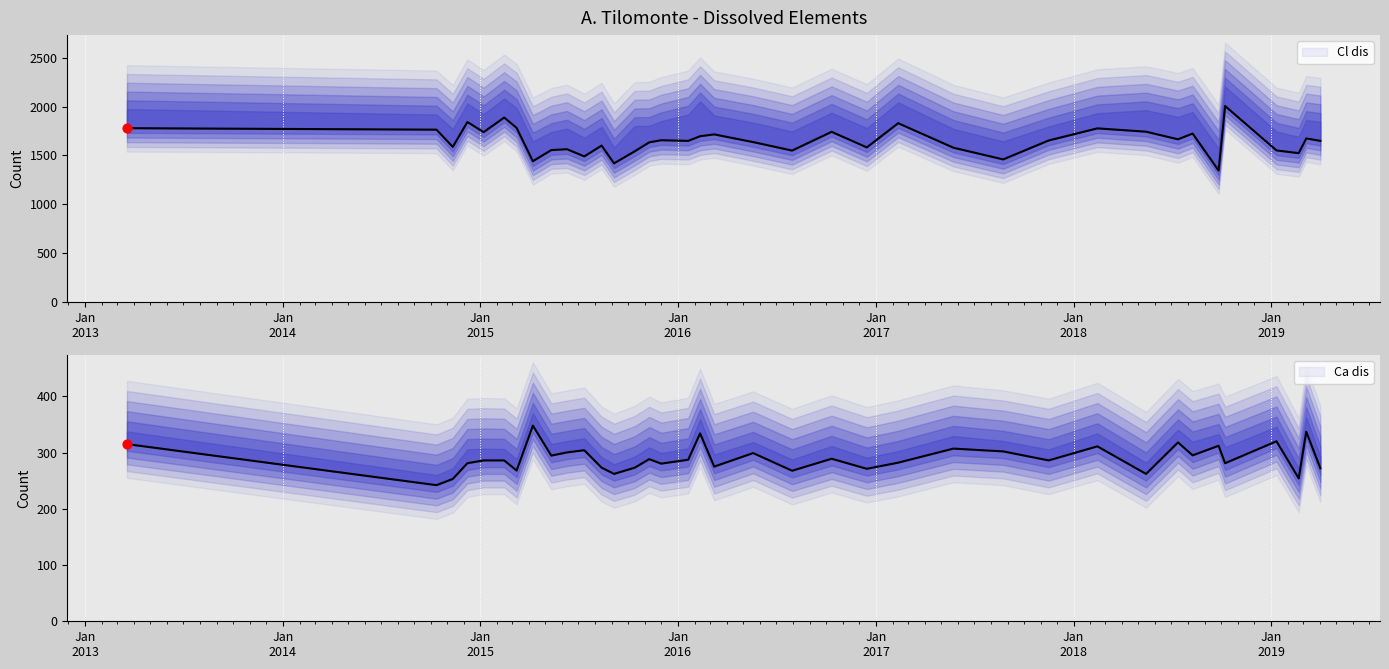

What are all the series names shown in the legend?

Cl dis, Ca dis